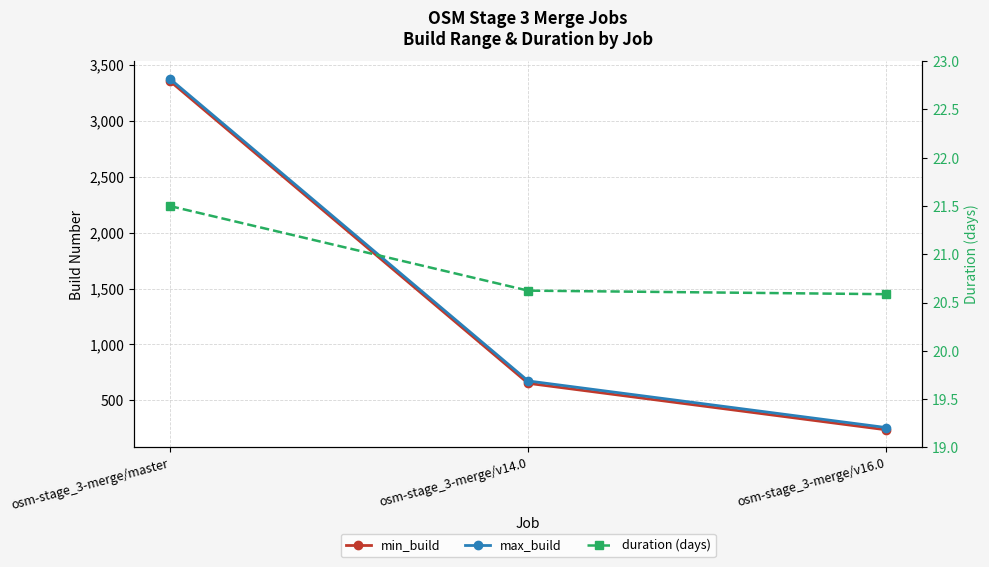

At which label does duration (days) reach its minimum?

osm-stage_3-merge/v16.0